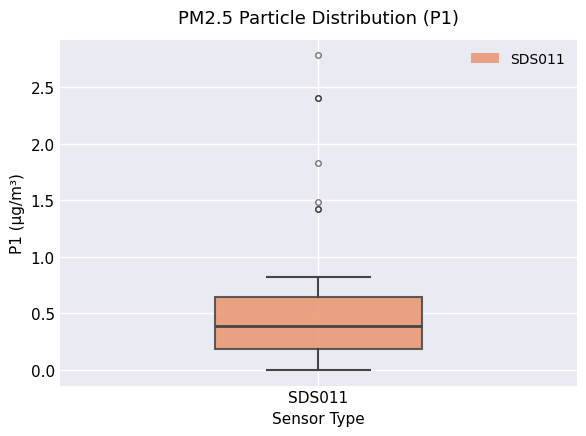

Where is the upper edge of the box for SDS011 on the y-axis? The values are not printed on the chart, so give them approximately, as read against the axis.

0.65